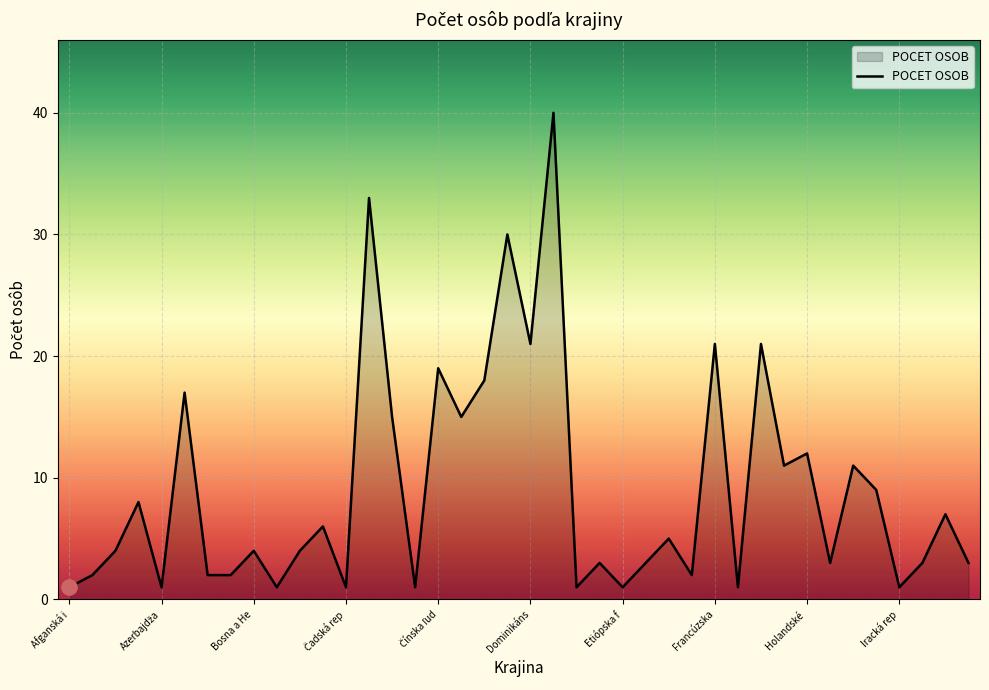

What is the greatest value displayed?

40